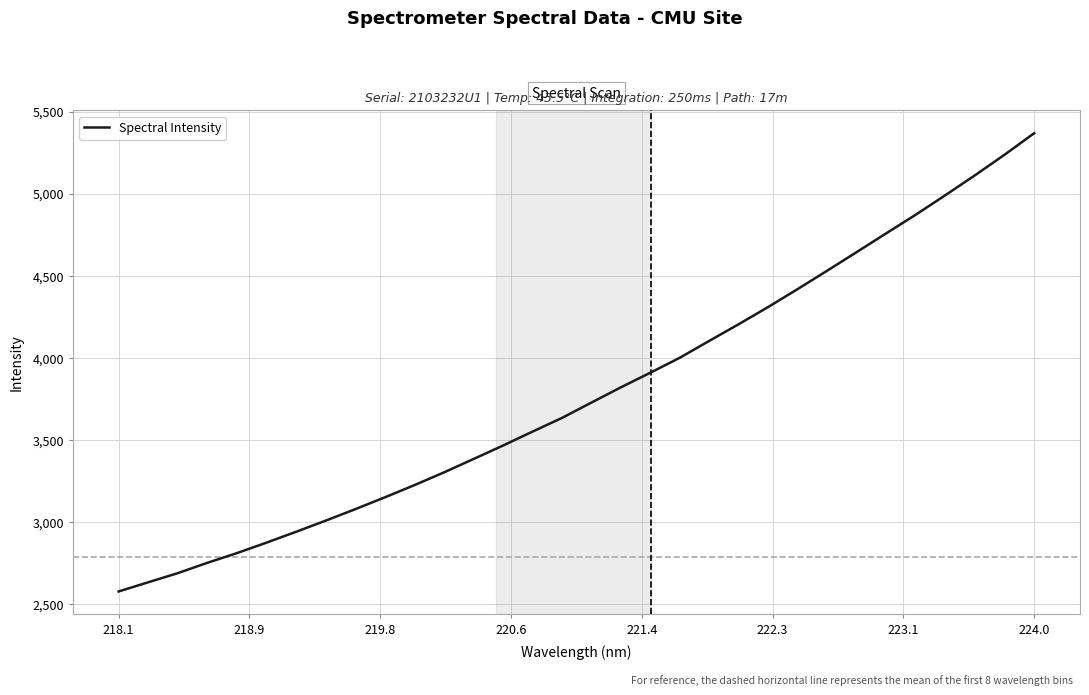

What is the smallest value displayed?

2575.6